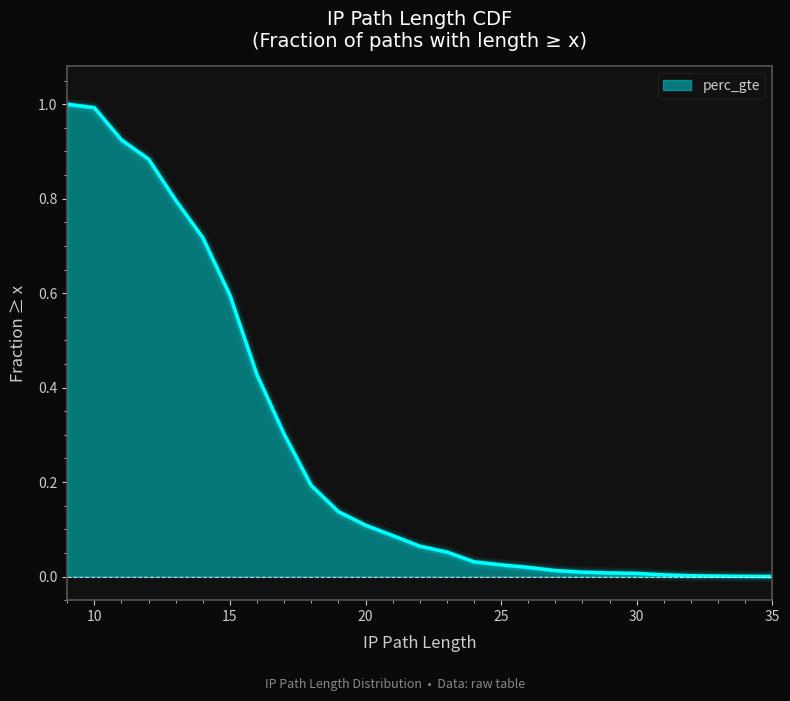

What is the difference between the maximum and minimum values?

1.0